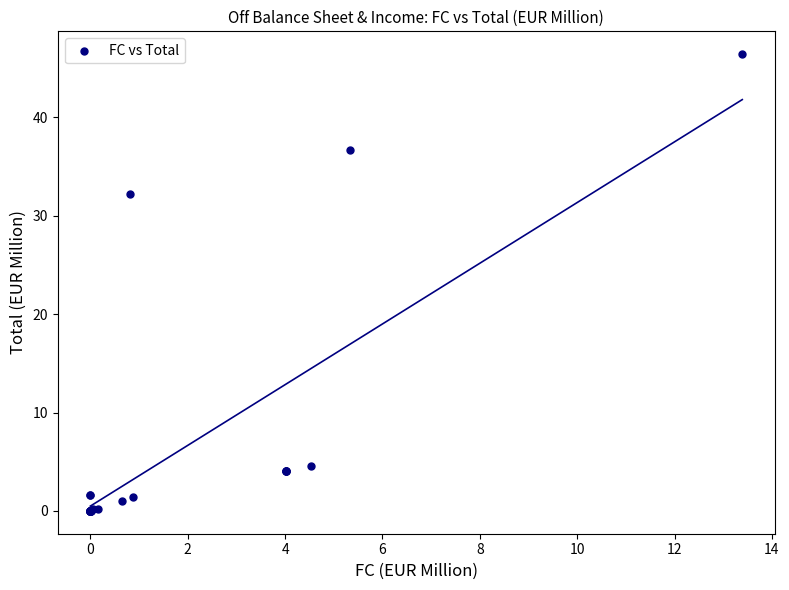

What Y value in the scatter plot is closest to 23?

32.2